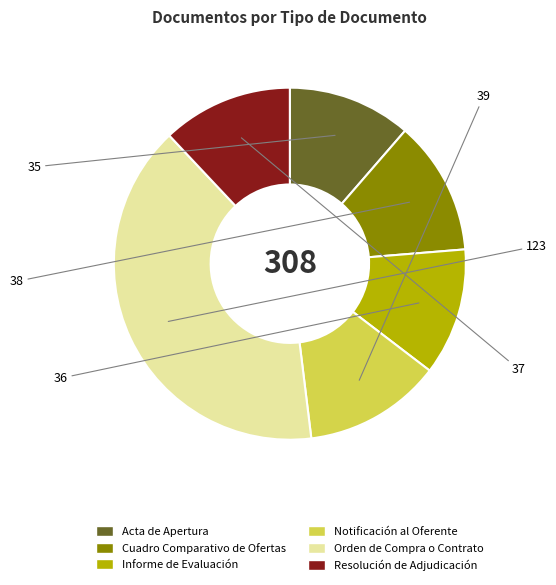

The Notificación al Oferente slice represents 5% of the pie. True or false?

False